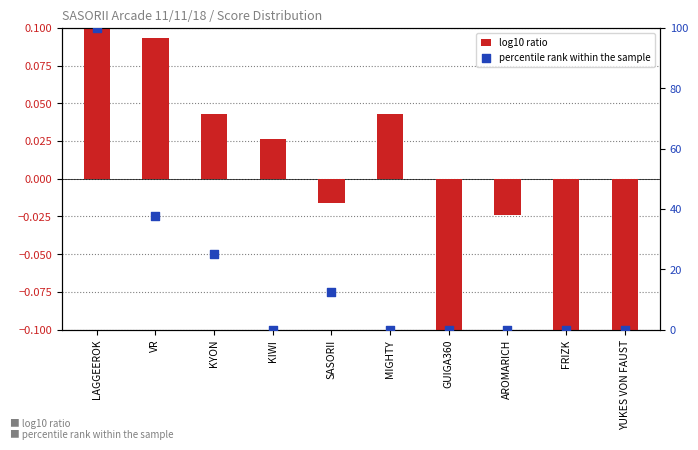

What is the total value across all series at KYON?

25.0